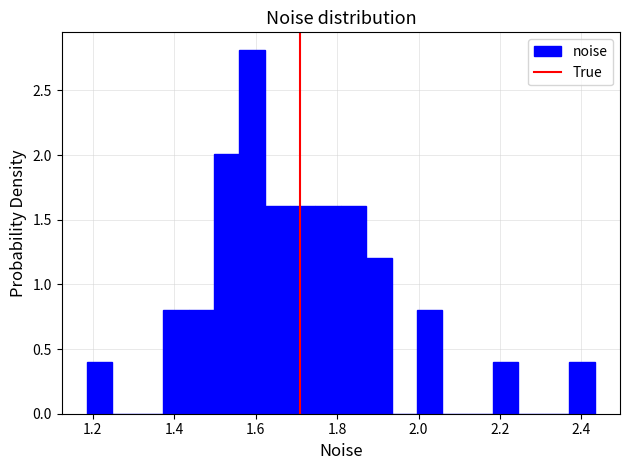

Read against the x-axis, roughly where is the centre of the tallest bar?

1.60